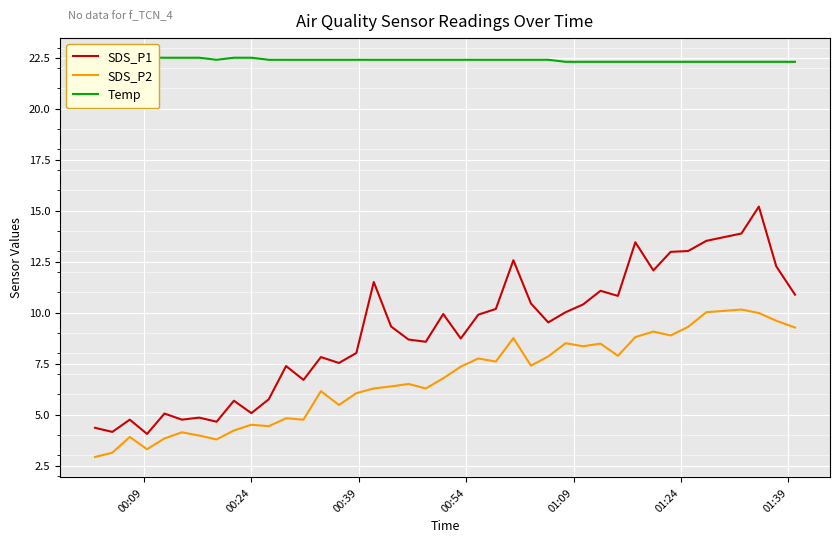

True or false: Temp has more than 1 interior local peaks.

False